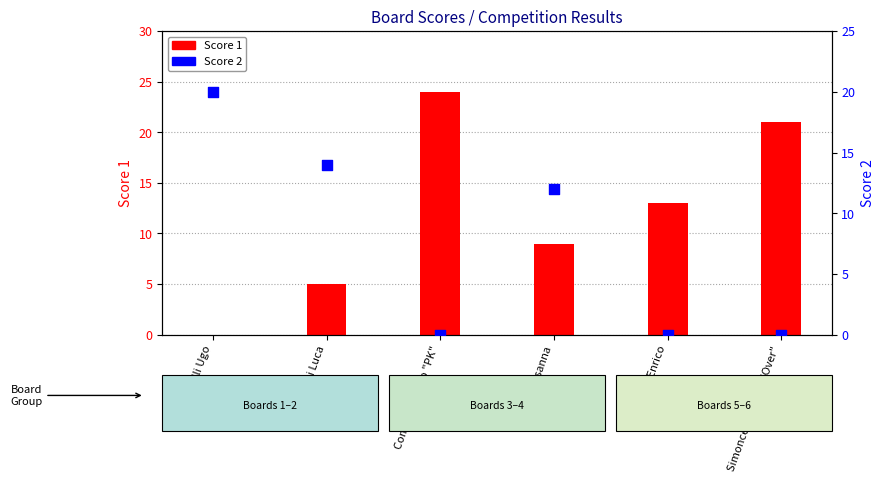

Which series contains the lowest Y value?

Score 1